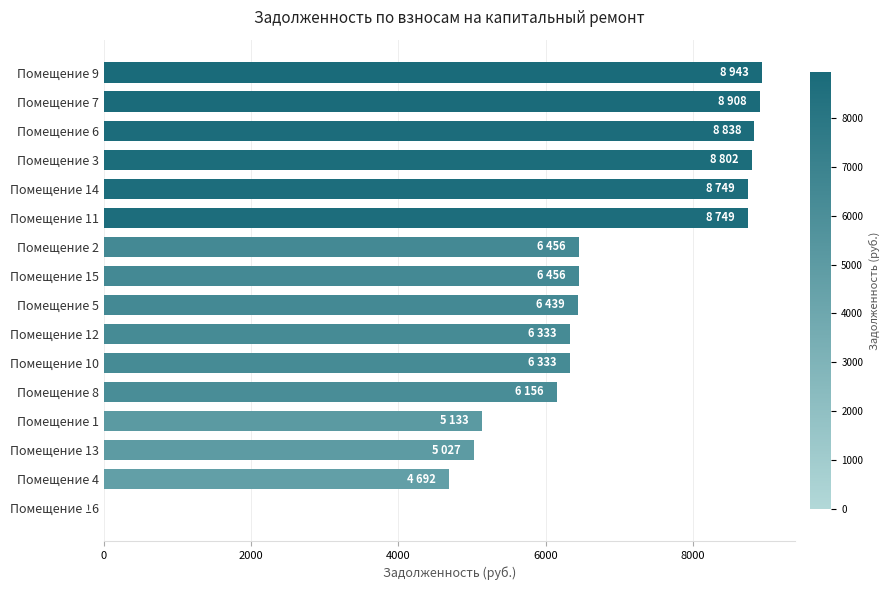

What is the maximum value shown in the chart?

8943.5